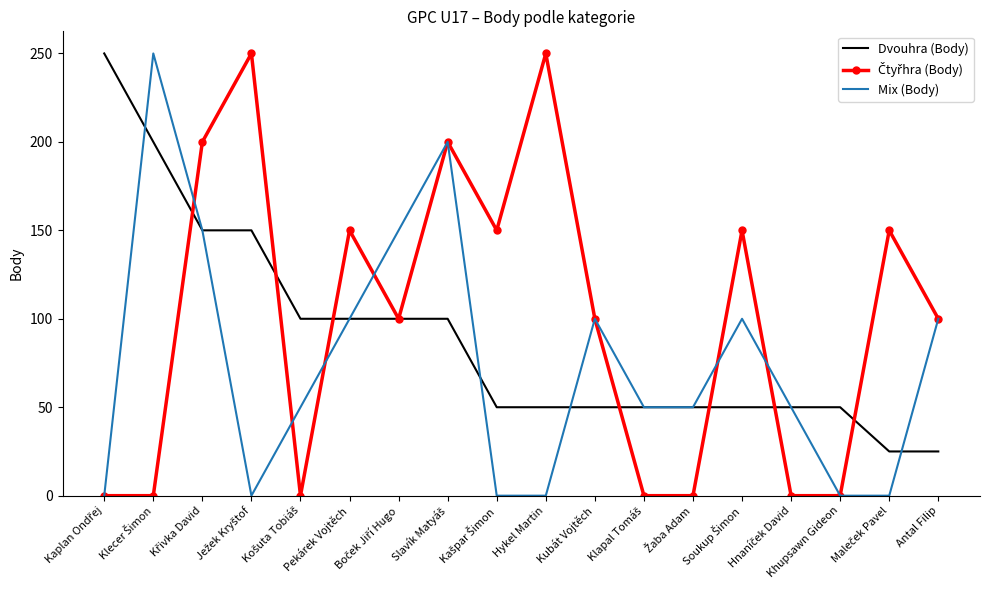

What is the maximum value shown in the chart?

250